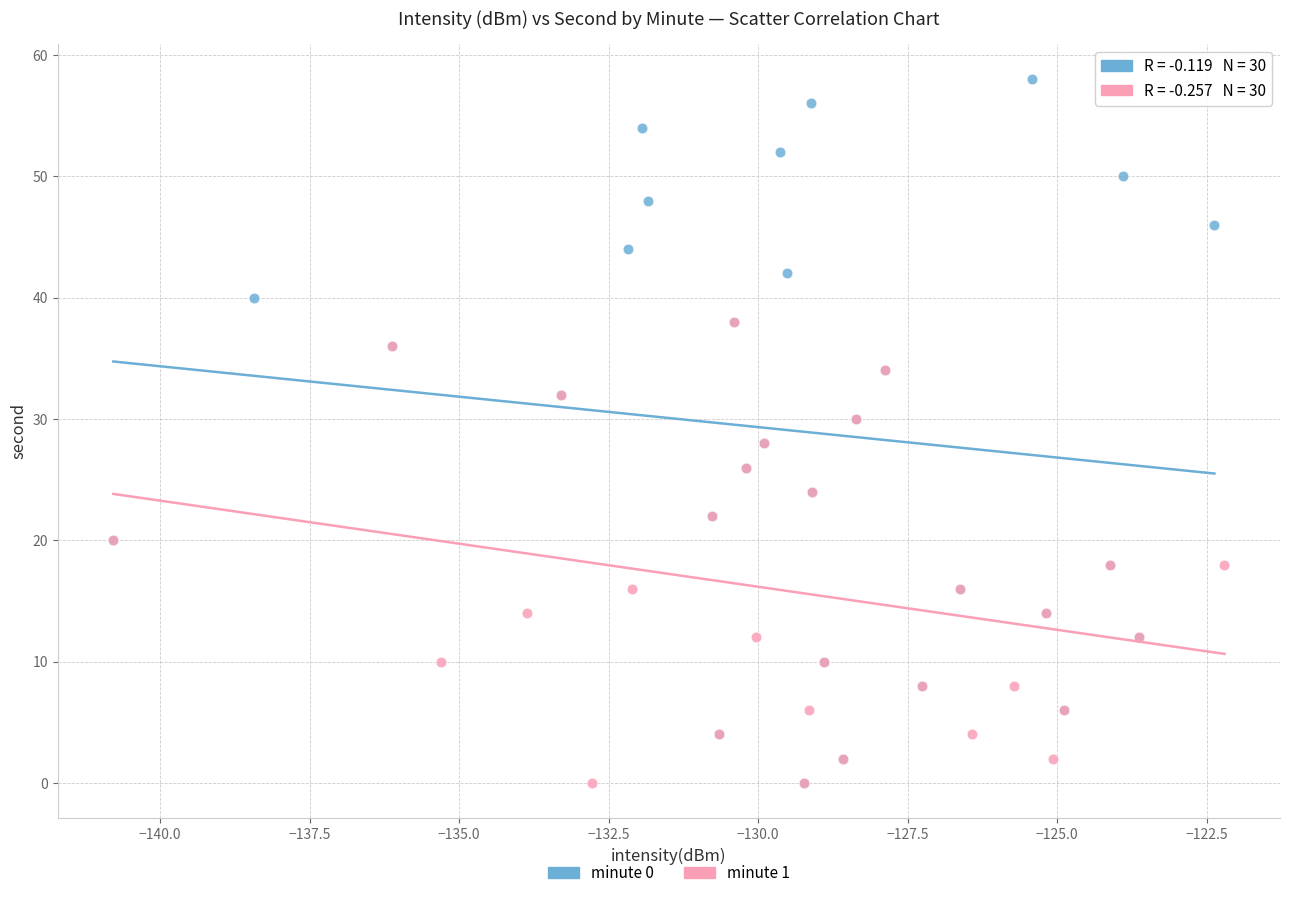

Which series reaches the maximum Y coordinate?

minute 0